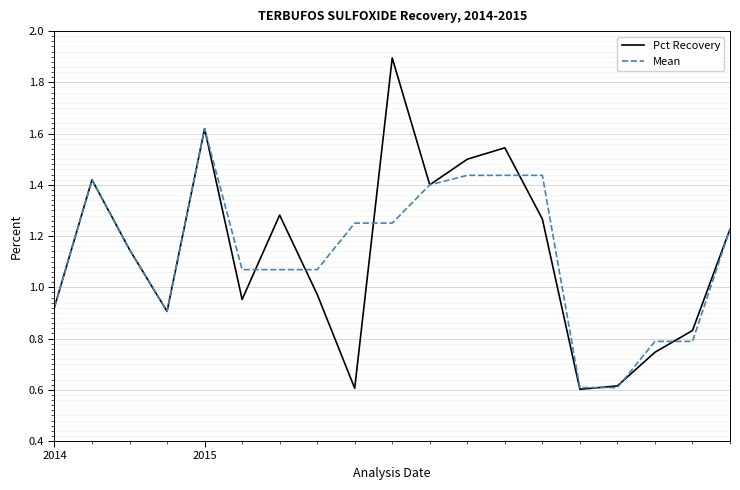

What is the minimum value for Pct Recovery?

0.6